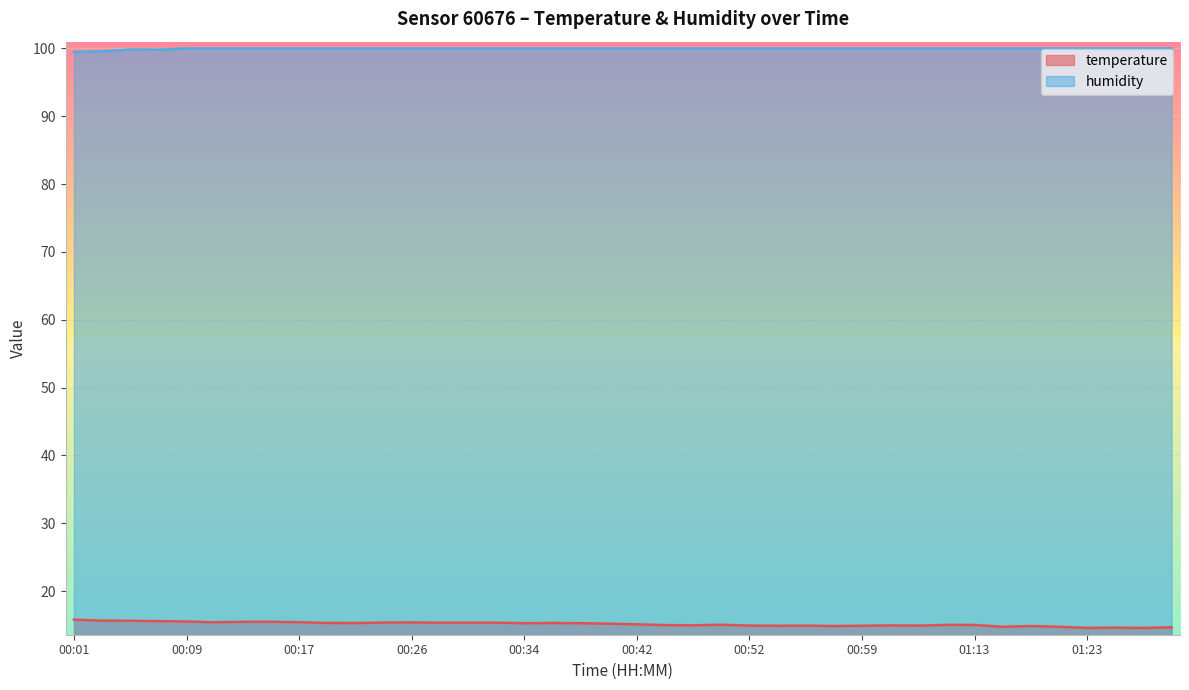

What is the difference between the highest and lowest values at 01:04?

85.1